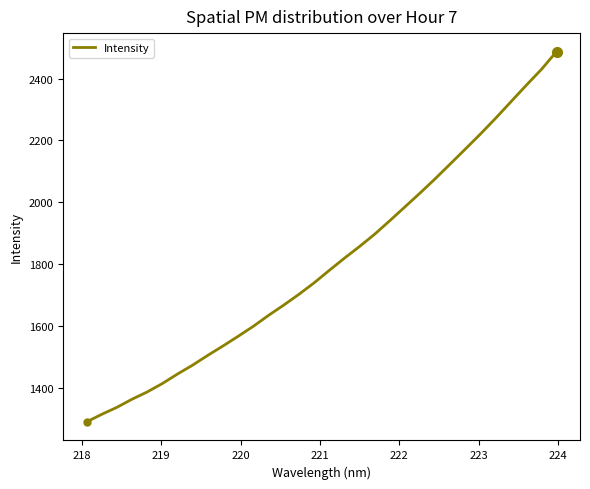

What is the smallest value displayed?

1289.2